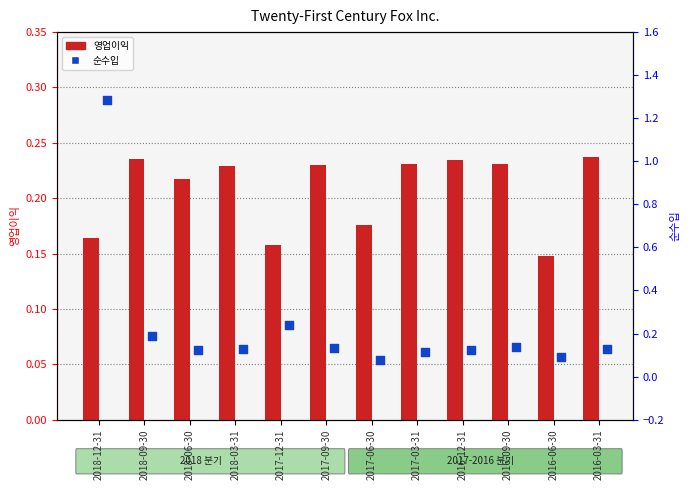

Which series reaches the maximum Y coordinate?

순수입